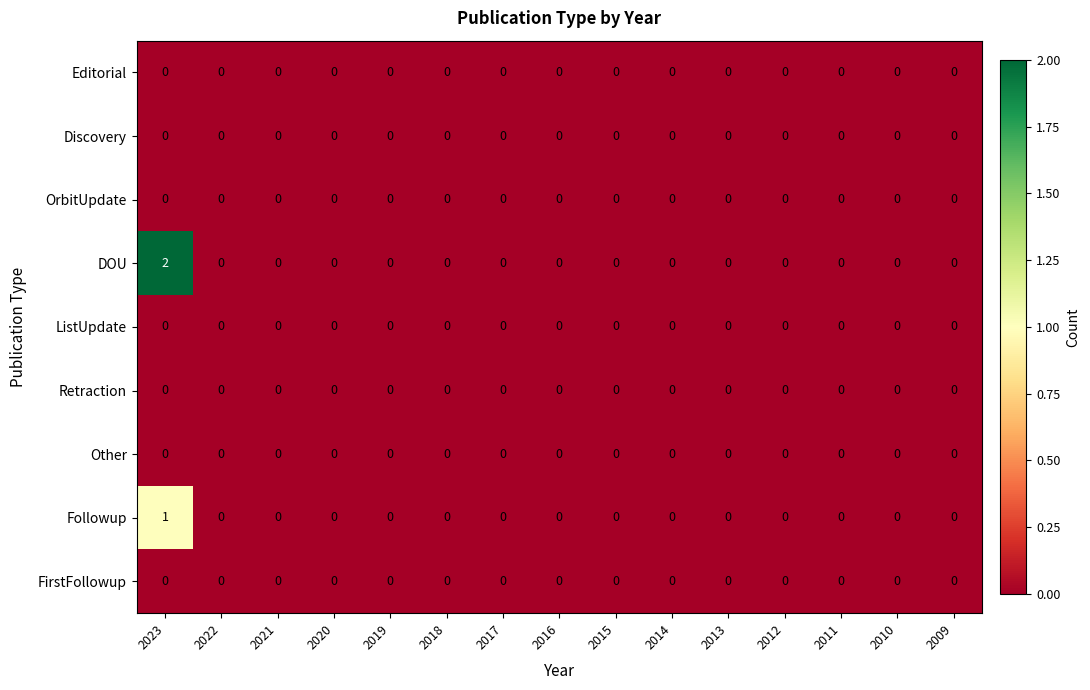

The DOU series shows -1 at 2018. True or false?

False